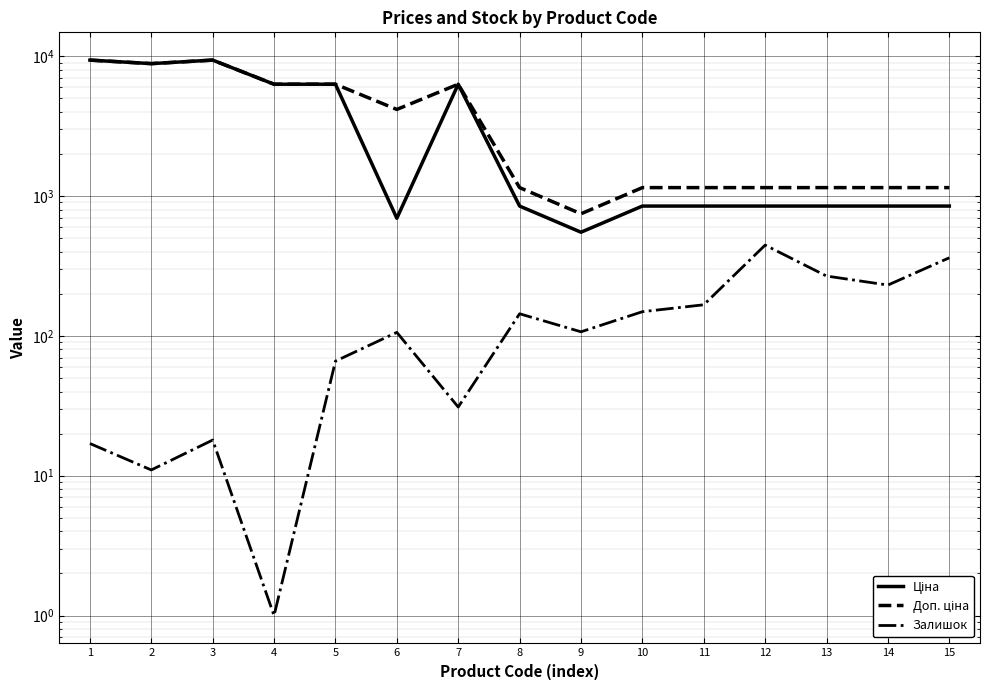

Does the chart display data point markers on the line(s)?

No